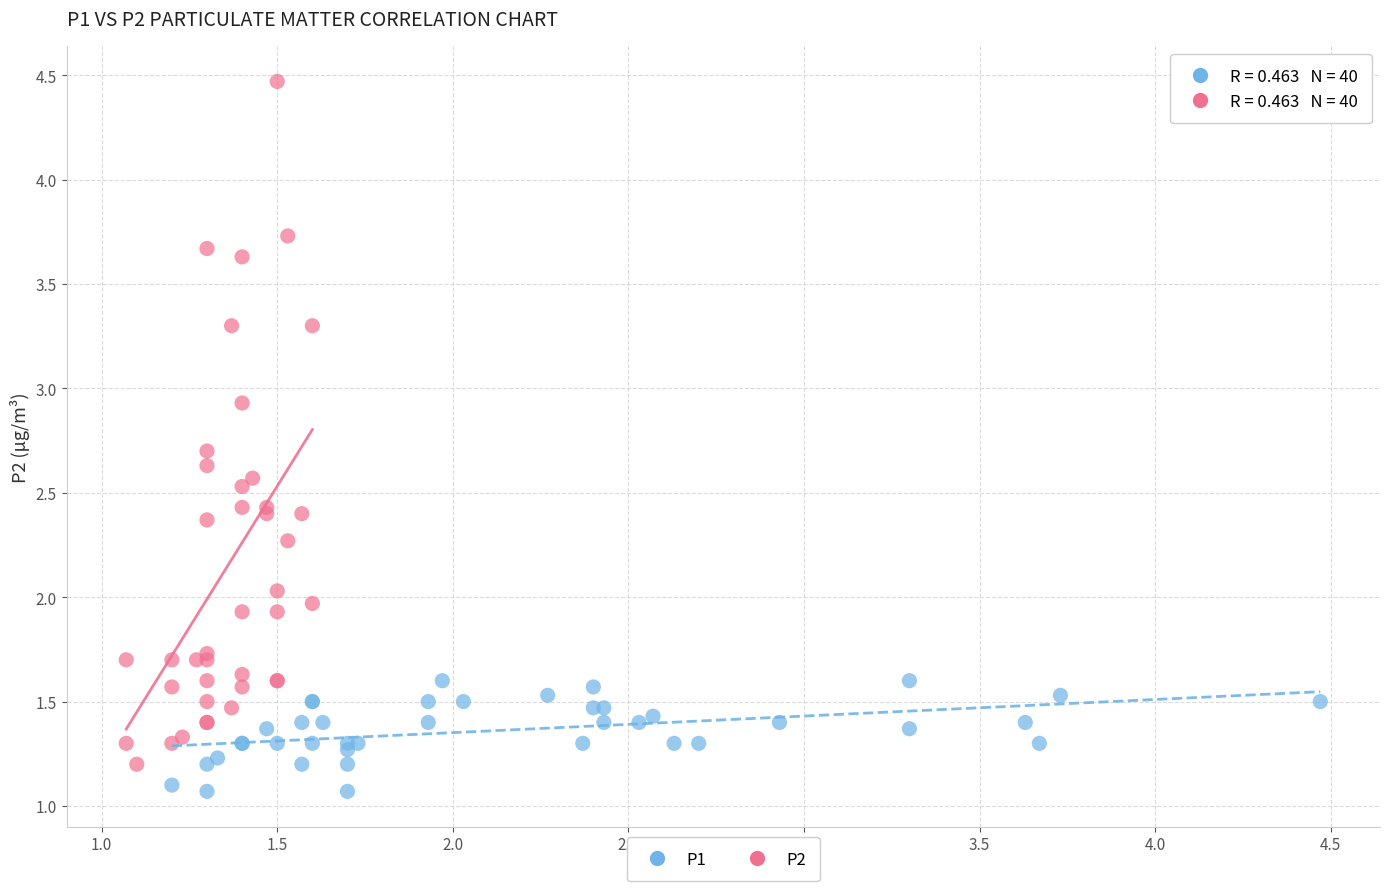

What are all the series names shown in the legend?

P1, P2